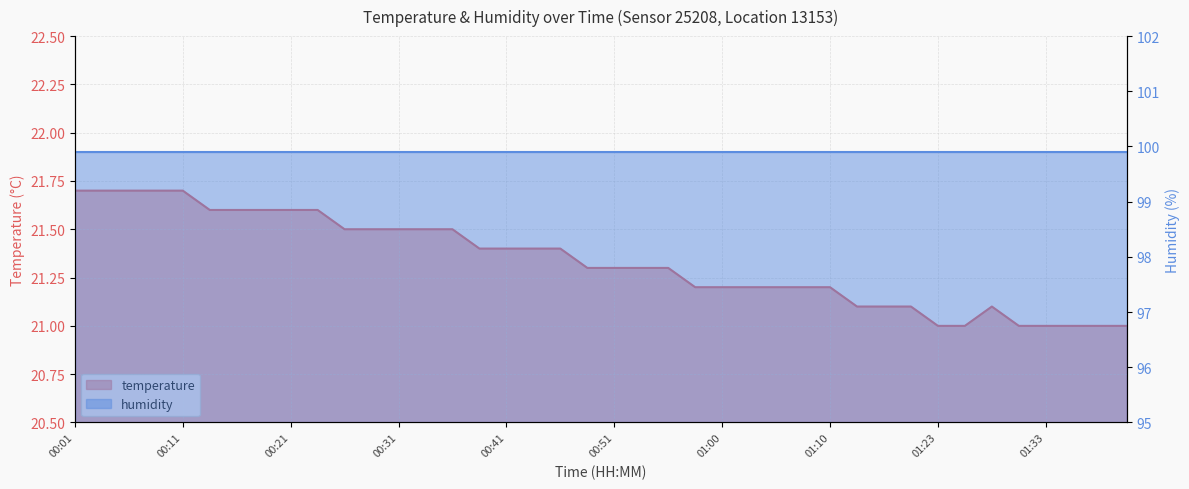

What is the change in value from 01:03 to 01:18?

-0.1